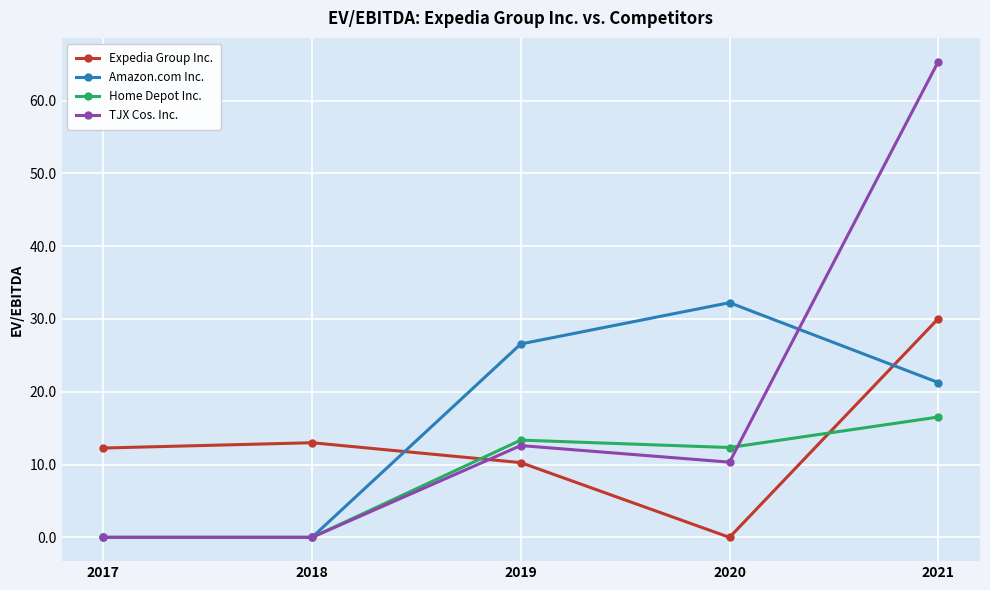

Which category has the highest value across all series?

2021